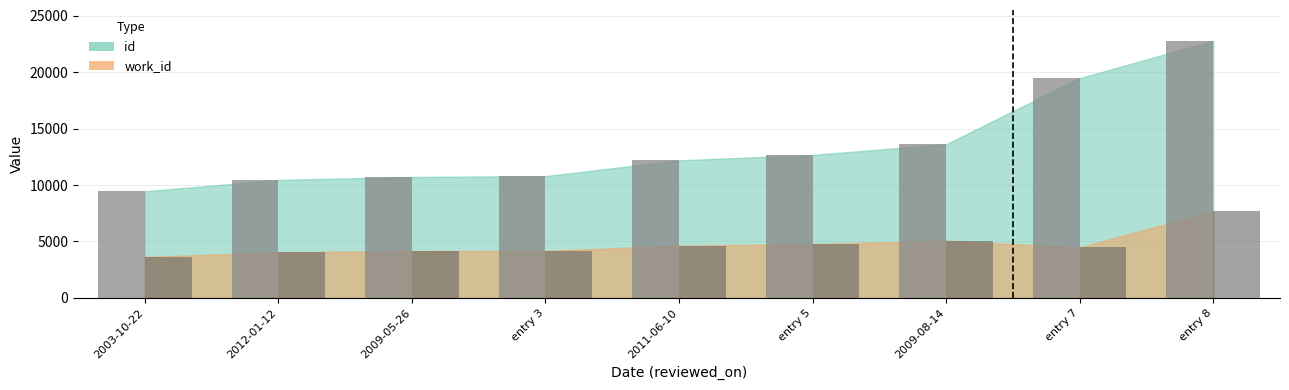

What value does the id series have at entry 3, to the nearest 50?

10800